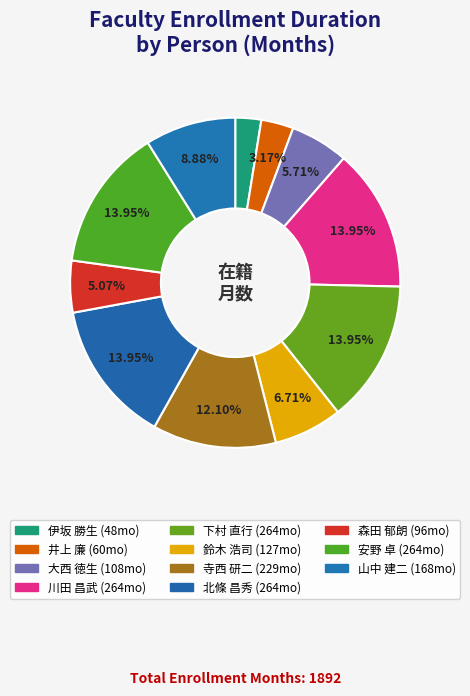

How many segments does this pie chart have?

11